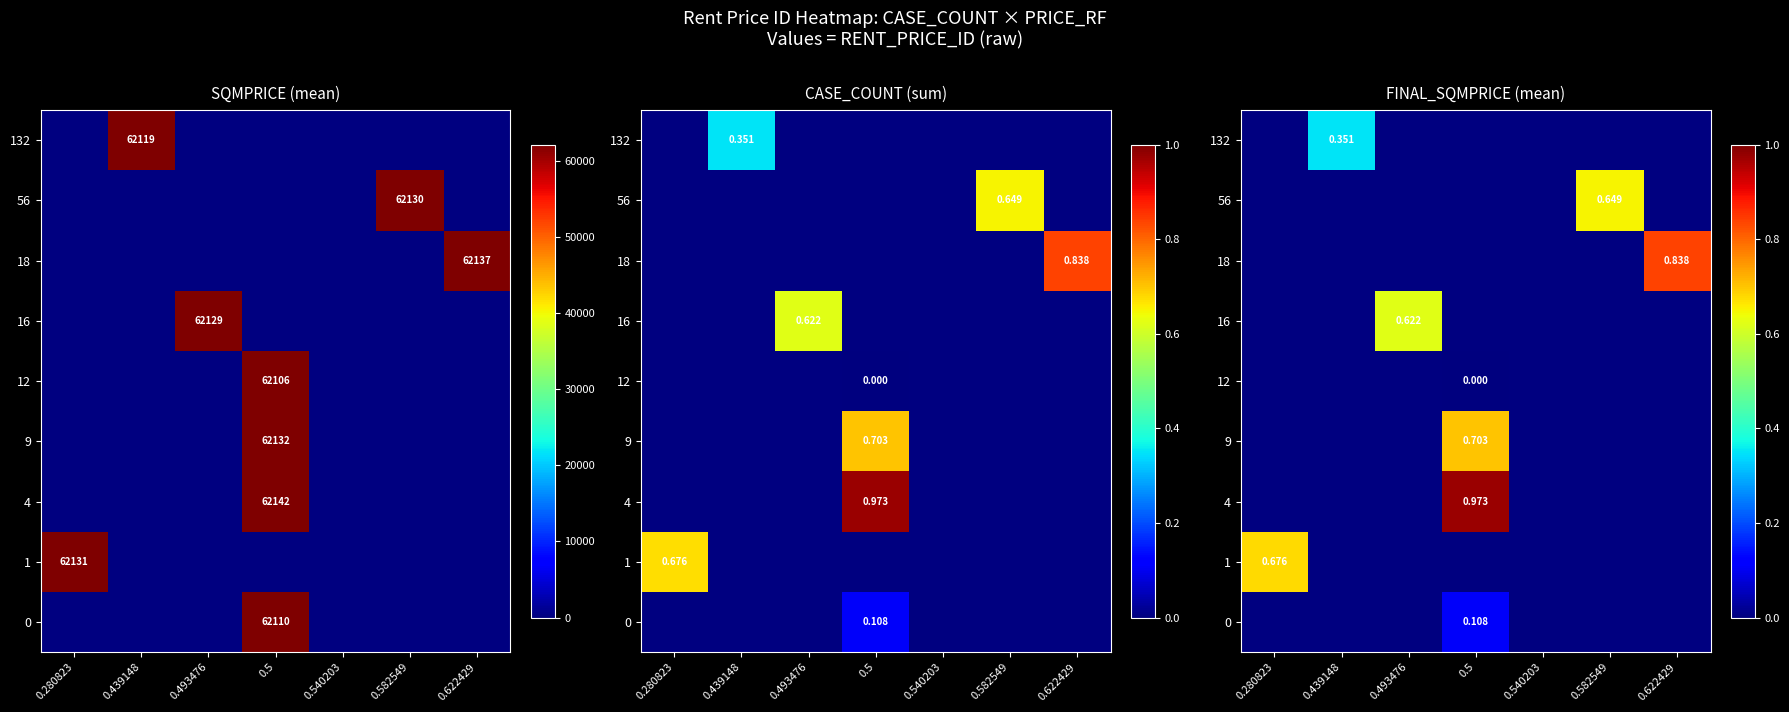

List the series in order of their peak value, lowest first.

0, 1, 4, 9, 12, 16, 18, 56, 132